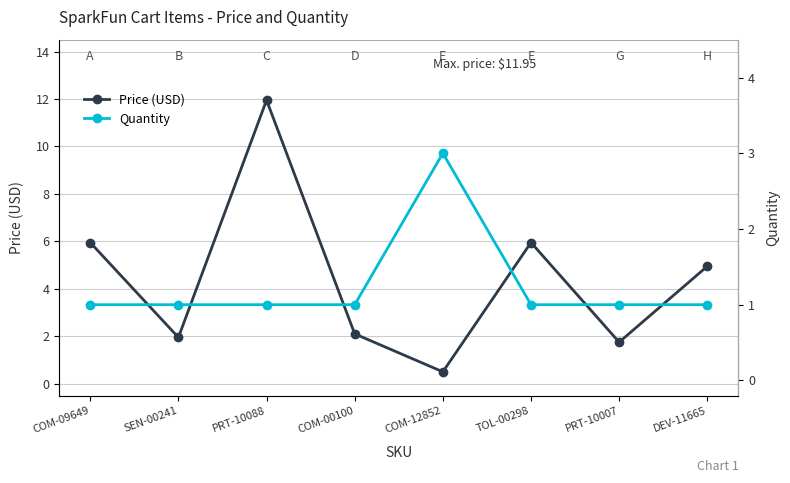

True or false: Price (USD) has more than 1 points higher than both neighbors.

True